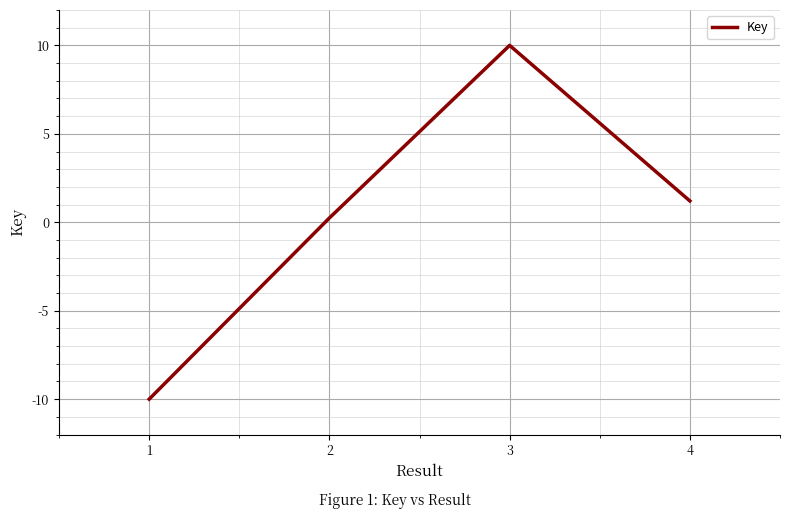

What is the difference between the maximum and minimum values?

20.0